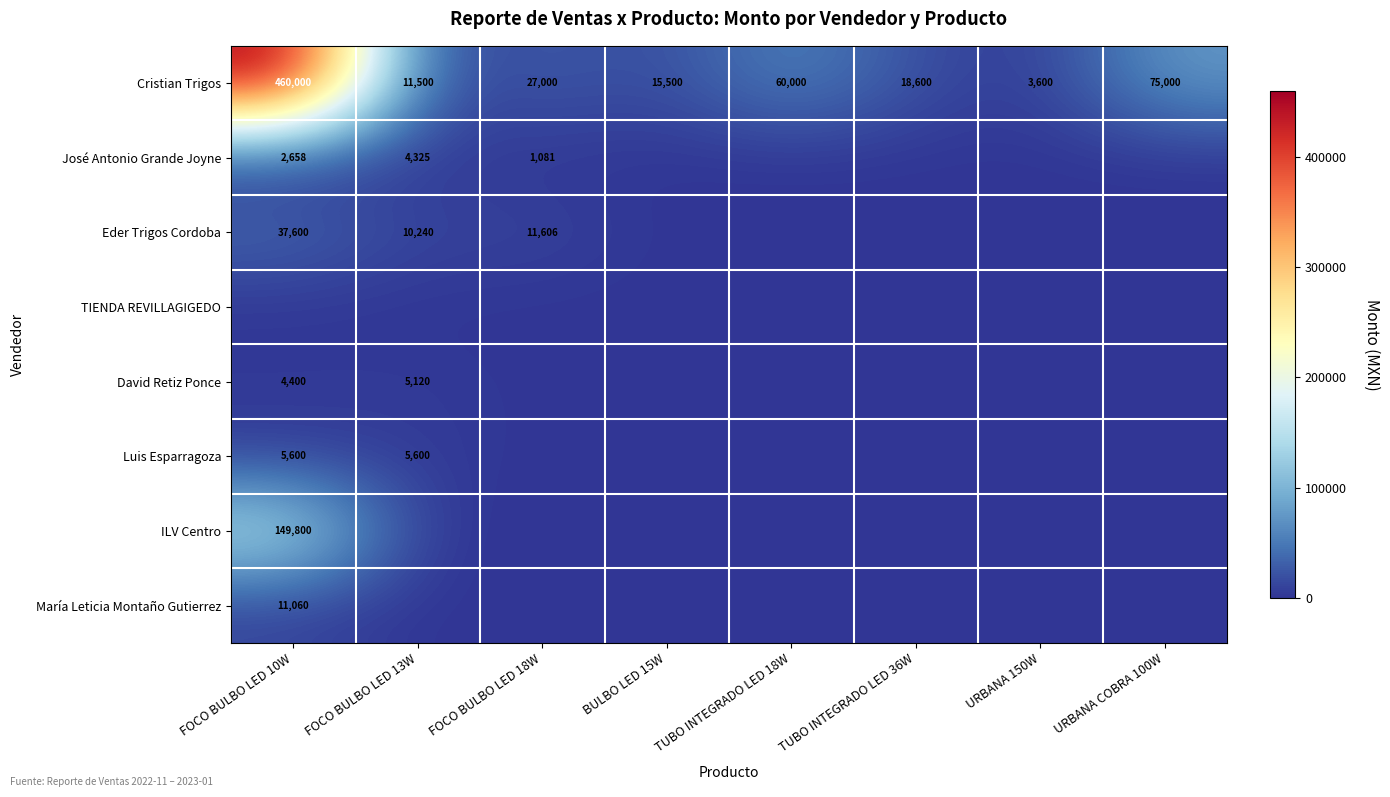

Is it true that Luis Esparragoza equals 5600 at FOCO BULBO LED 10W?

True